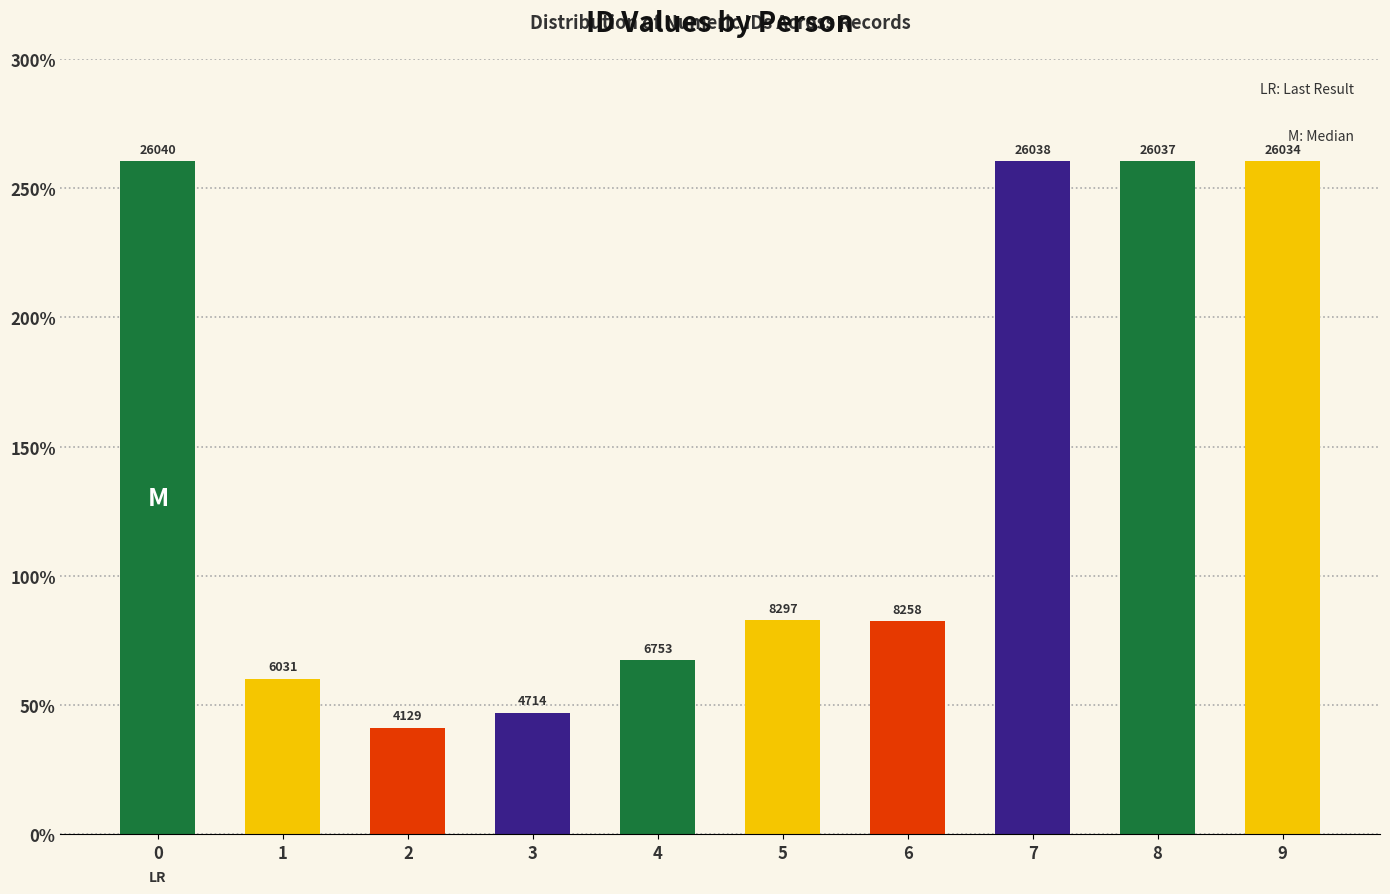

List the labels in order of value, largest first.

26040, 26038, 26037, 26034, 8297, 8258, 6753, 6031, 4714, 4129